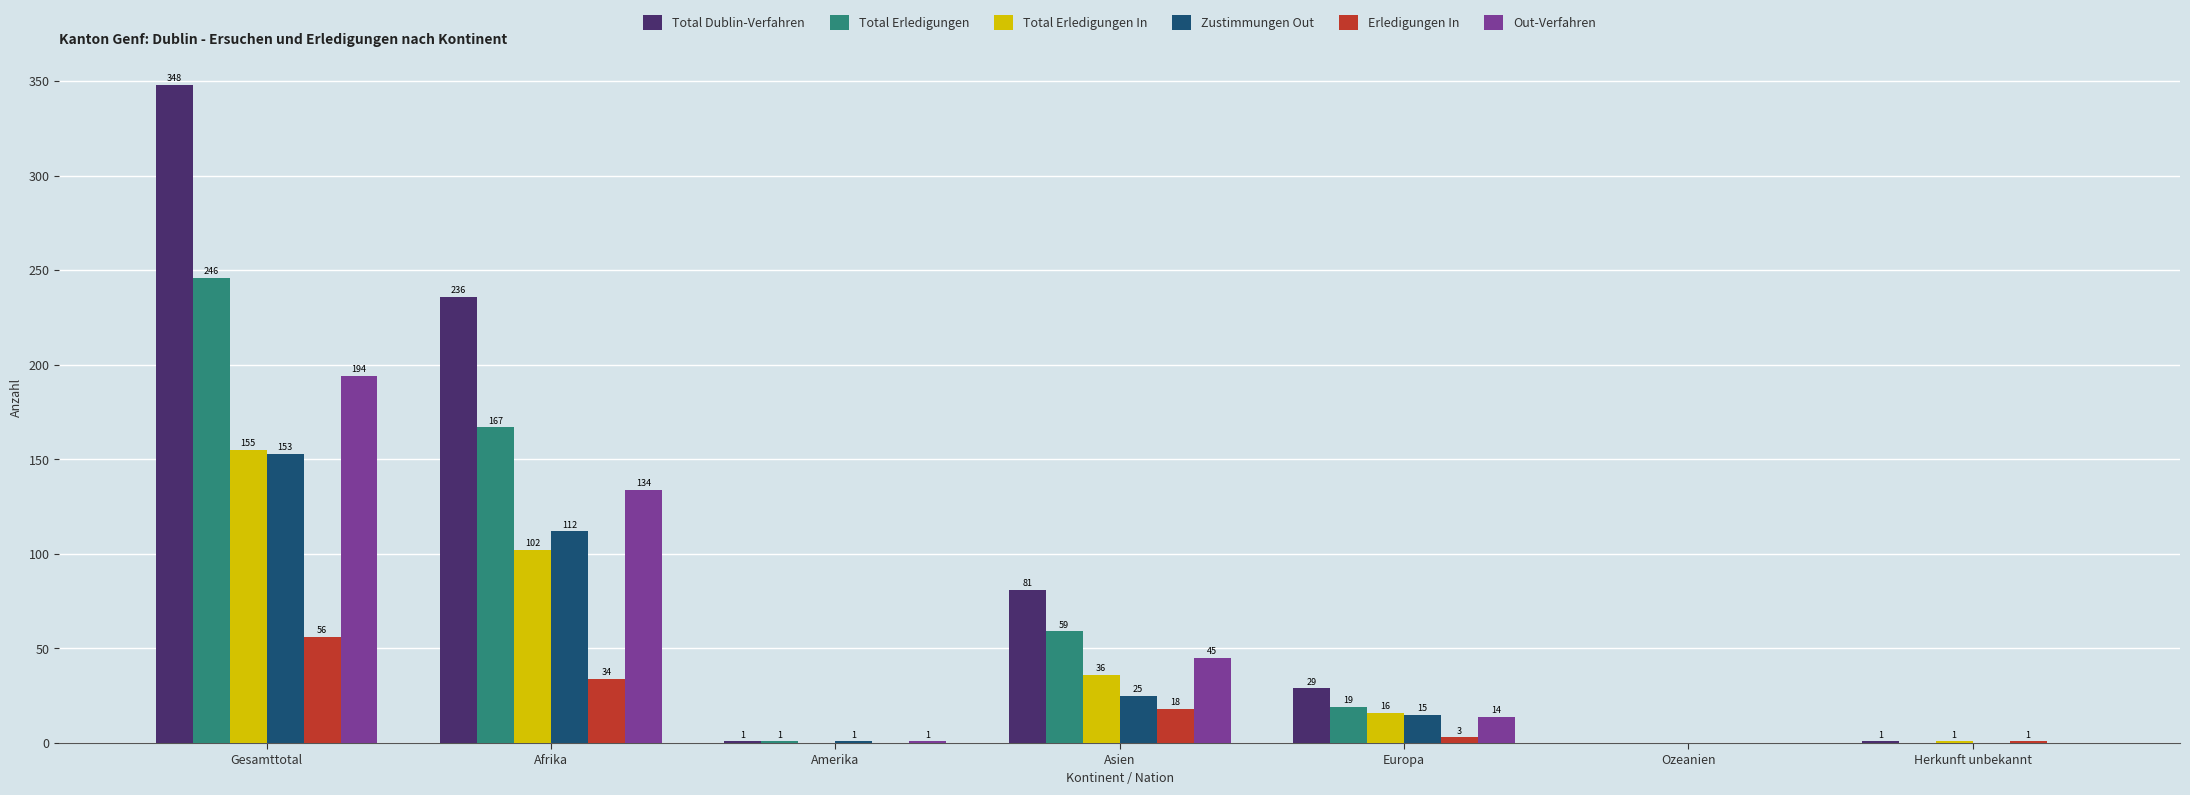

What is the highest value of the Total Erledigungen In series?

155